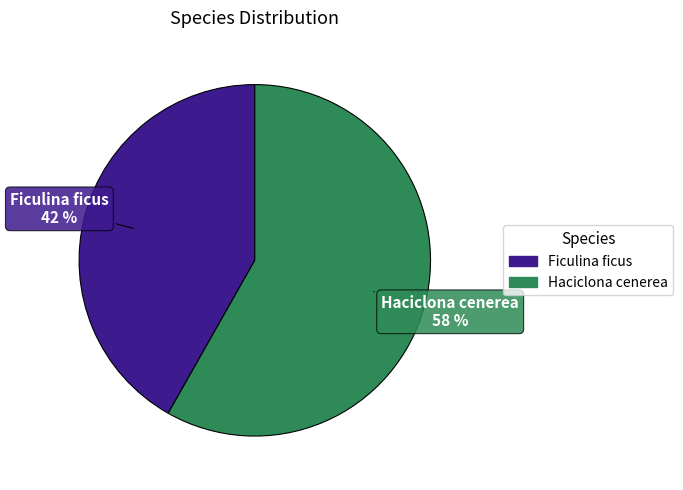

The Ficulina ficus slice represents 42% of the pie. True or false?

True